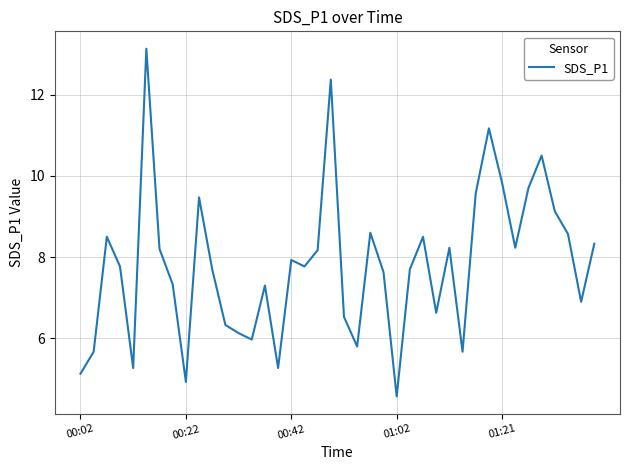

What is the difference between the maximum and minimum values?

8.6